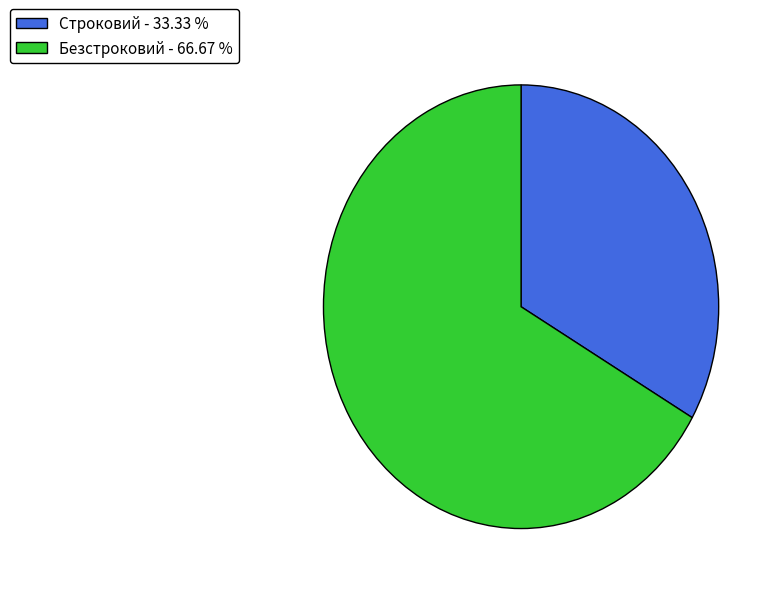

What is the smallest slice in the pie chart?

Строковий